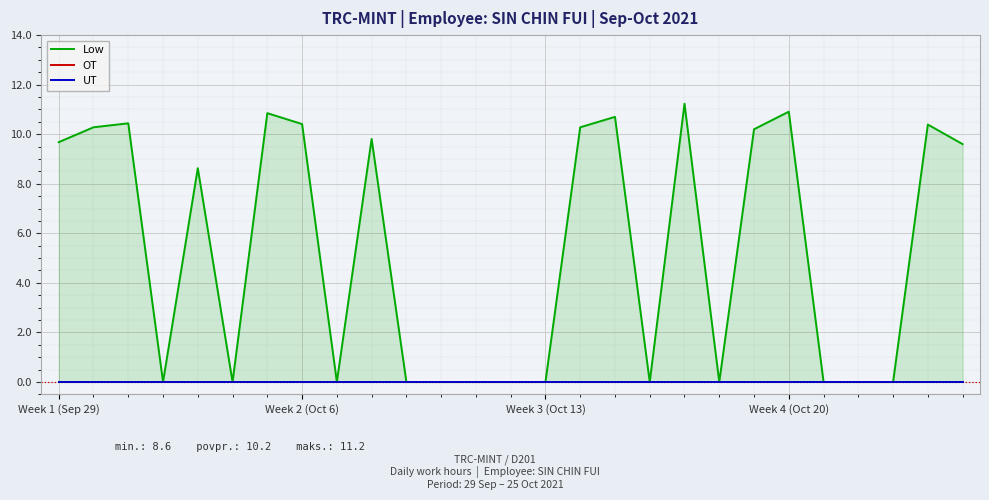

Reading left to right, transcribe all the data shown in this chart.

Low: 9.7	10.3	10.4	0.0	8.6	0.0	10.8	10.4	0.0	9.8	0.0	0.0	0.0	0.0	0.0	10.3	10.7	0.0	11.2	0.0	10.2	10.9	0.0	0.0	0.0	10.4	9.6
OT: 0.0	0.0	0.0	0.0	0.0	0.0	0.0	0.0	0.0	0.0	0.0	0.0	0.0	0.0	0.0	0.0	0.0	0.0	0.0	0.0	0.0	0.0	0.0	0.0	0.0	0.0	0.0
UT: 0.0	0.0	0.0	0.0	0.0	0.0	0.0	0.0	0.0	0.0	0.0	0.0	0.0	0.0	0.0	0.0	0.0	0.0	0.0	0.0	0.0	0.0	0.0	0.0	0.0	0.0	0.0